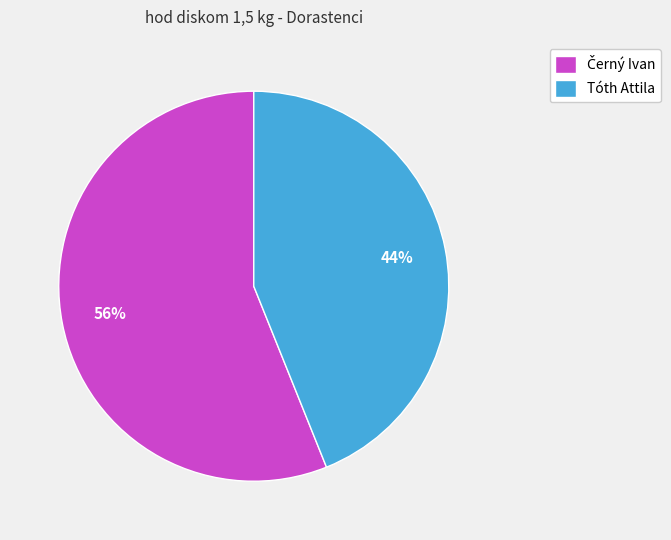

Which slice is the smallest?

Tóth Attila